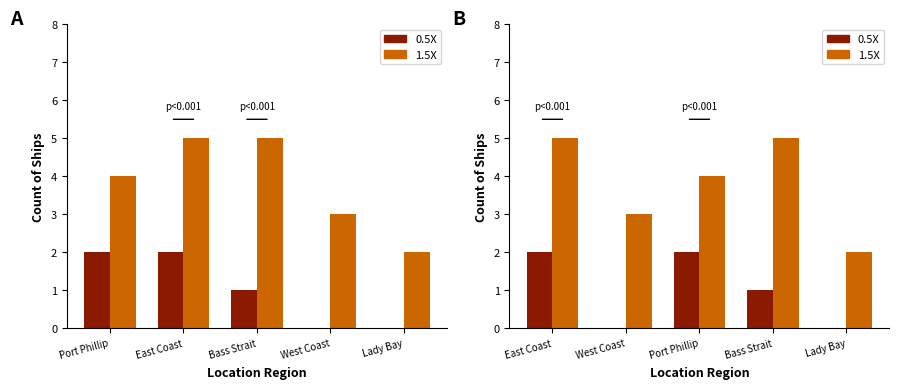

Read the 0.5X value at East Coast.

2